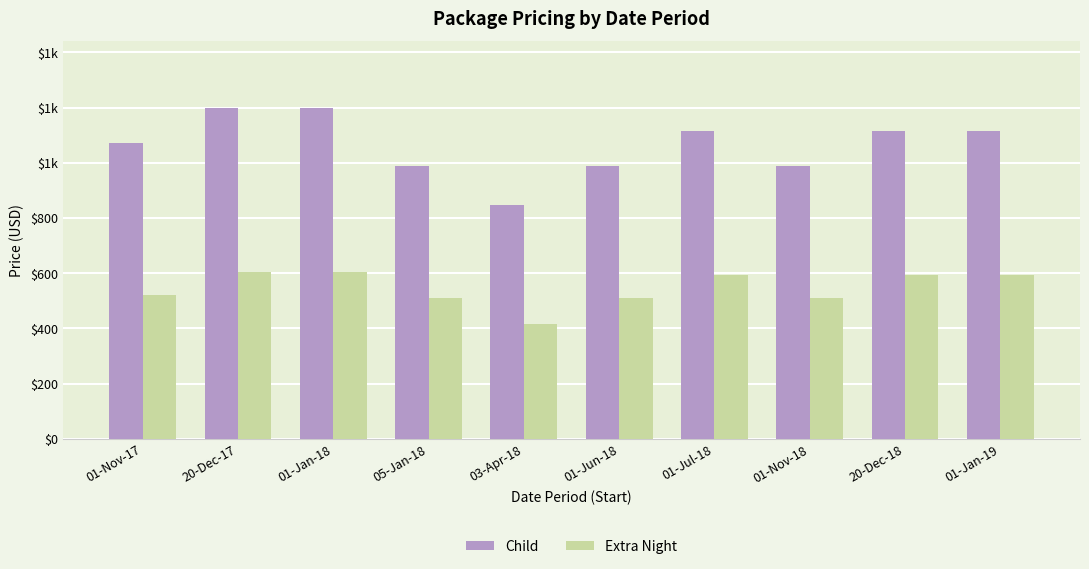

What is the value of the Child bar at the 6th from the left?

988